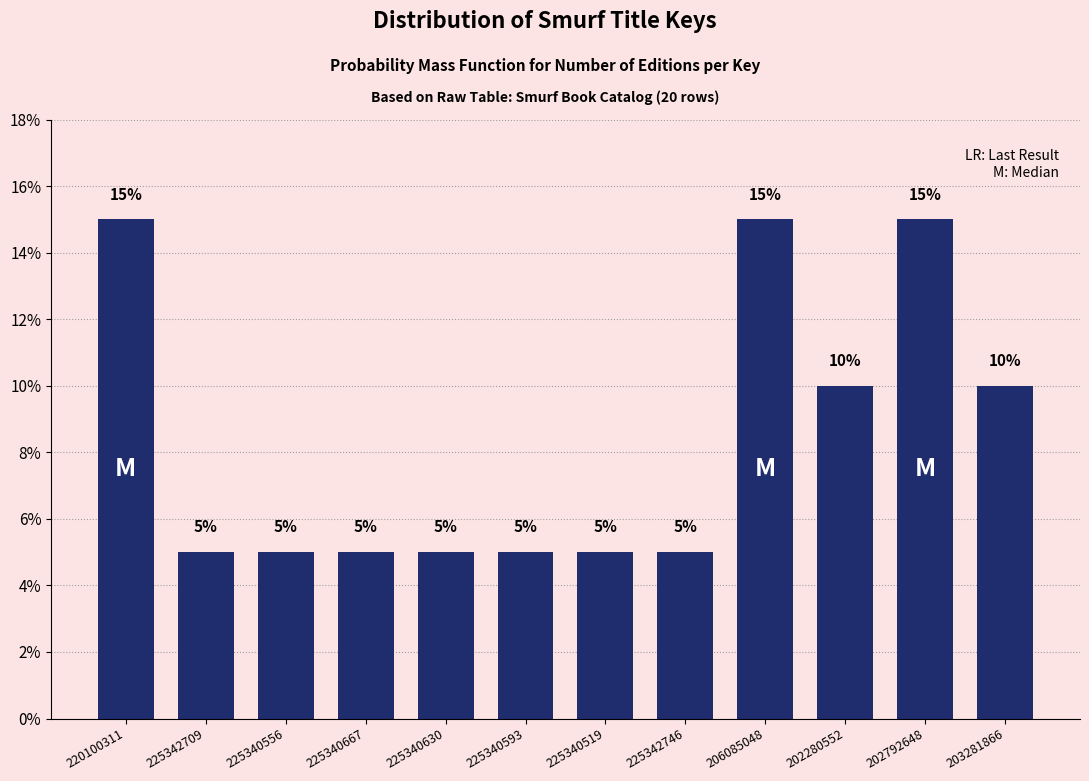

Reading right to left, list all the values displayed in this chart.

10	15	10	15	5	5	5	5	5	5	5	15